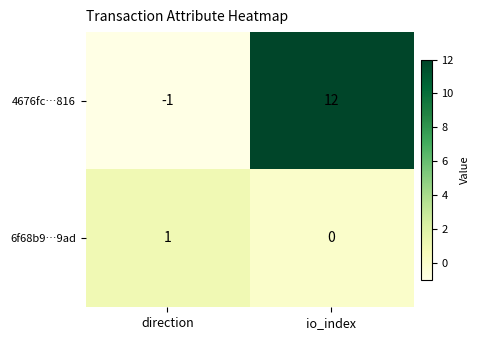

List the series in order of their overall mean, lowest first.

6f68b9…9ad, 4676fc…816